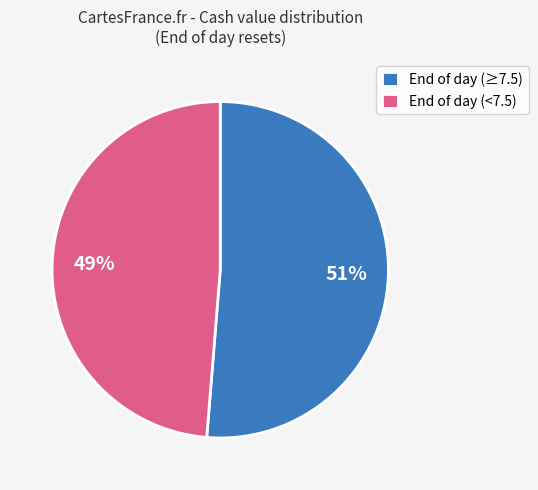

Which slice is the largest?

End of day (≥7.5)